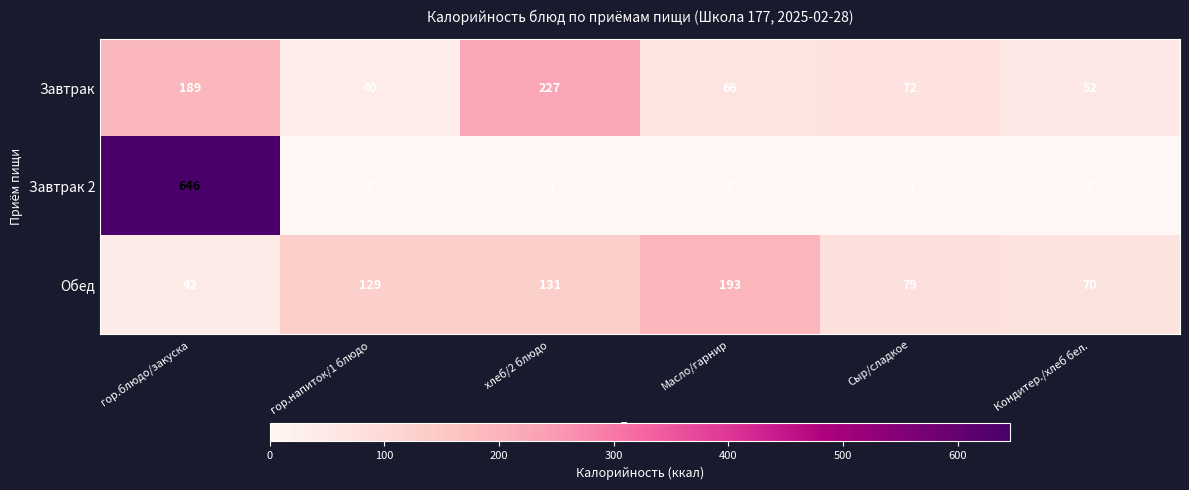

How many series are shown in this chart?

3